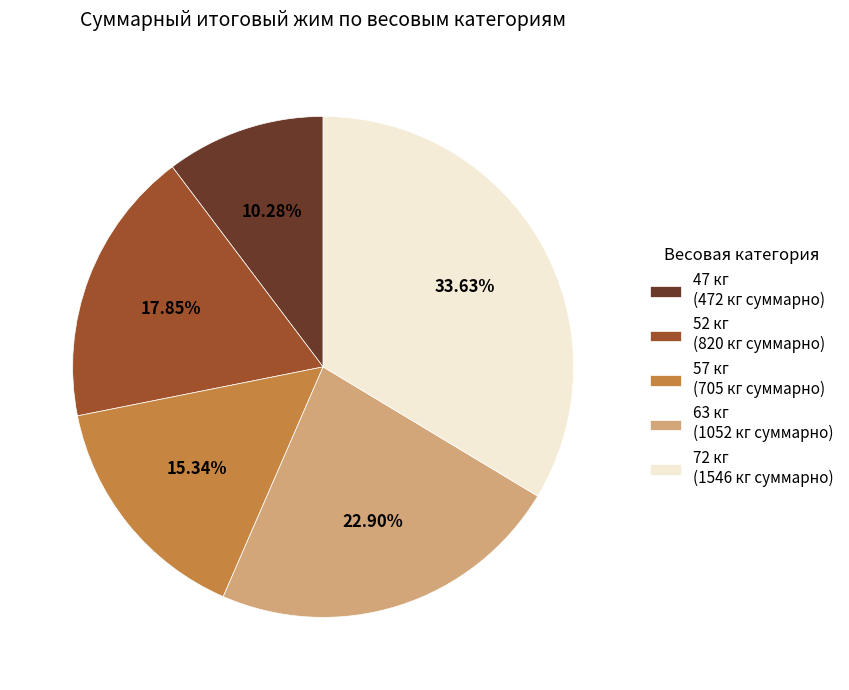

What is the ratio of the value at 57 кг (705 кг суммарно) to the value at 52 кг (820 кг суммарно)?

0.9